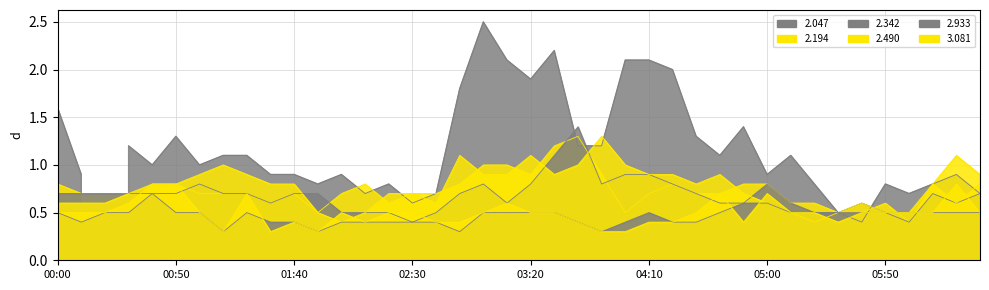

How many intersections are there between 2.194 and 2.490?

9